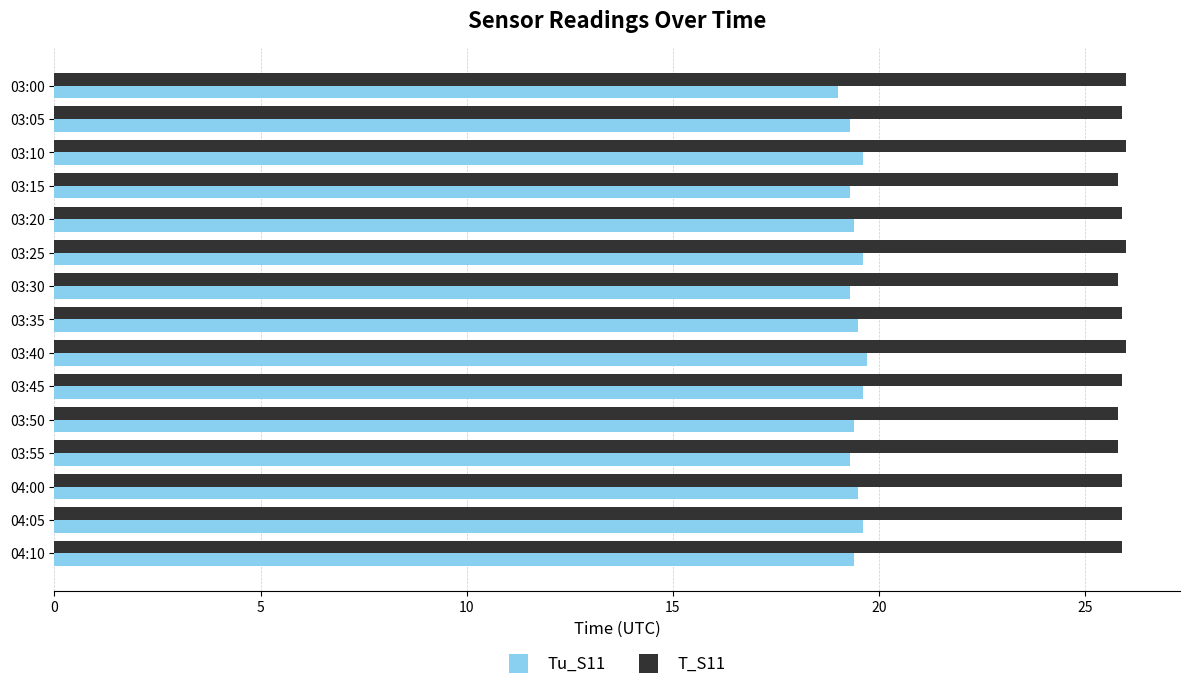

What is the total value across all series at 03:35?

45.4